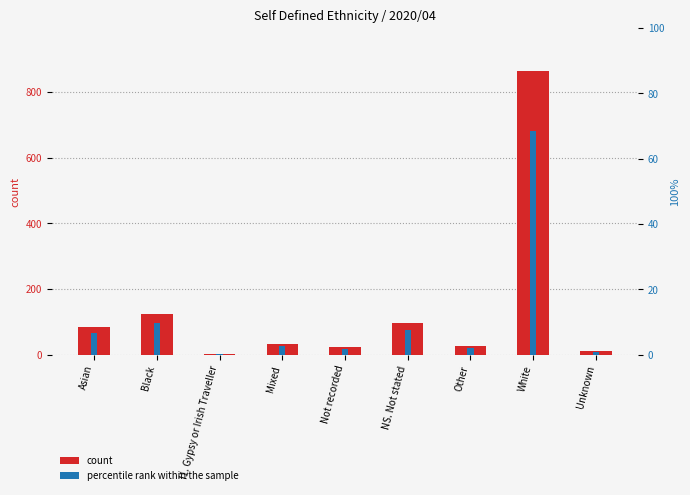

Reading right to left, extract all data points from this chart.

count: Unknown=10.0	White=865.0	Other=26.0	NS. Not stated=97.0	Not recorded=22.0	Mixed=32.0	I1. Gypsy or Irish Traveller=1.0	Black=124.0	Asian=84.0
percentile rank within the sample: Unknown=0.8	White=68.6	Other=2.1	NS. Not stated=7.7	Not recorded=1.7	Mixed=2.5	I1. Gypsy or Irish Traveller=0.1	Black=9.8	Asian=6.7